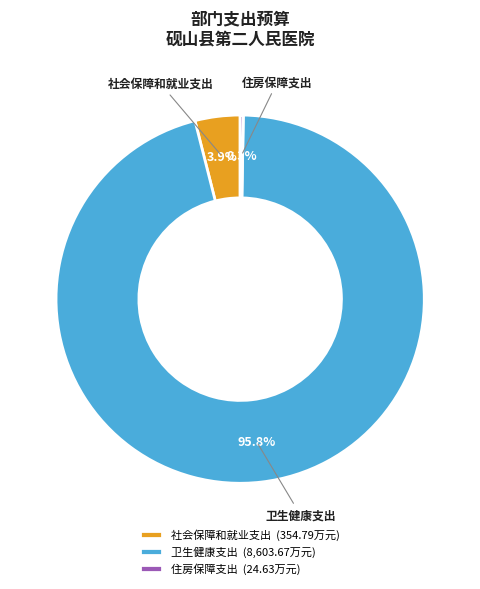

What percentage do 社会保障和就业支出 and 卫生健康支出 together represent?

99.7%